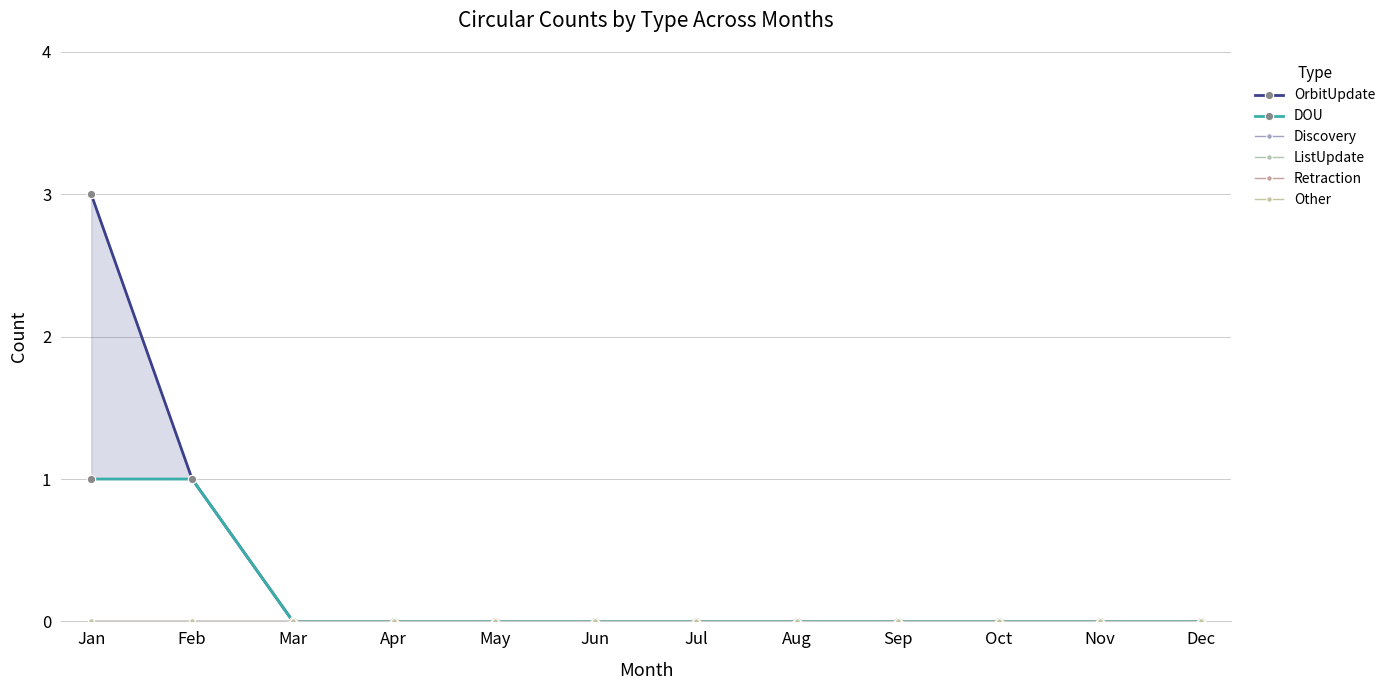

Which series has the largest total across all categories?

OrbitUpdate